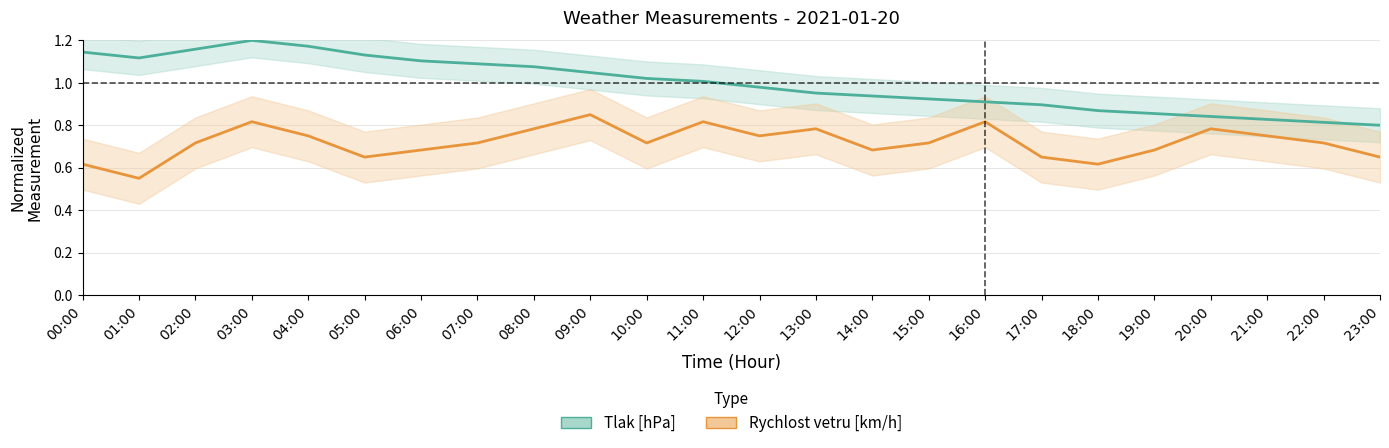

At which label does Tlak [hPa] reach its peak?

03:00